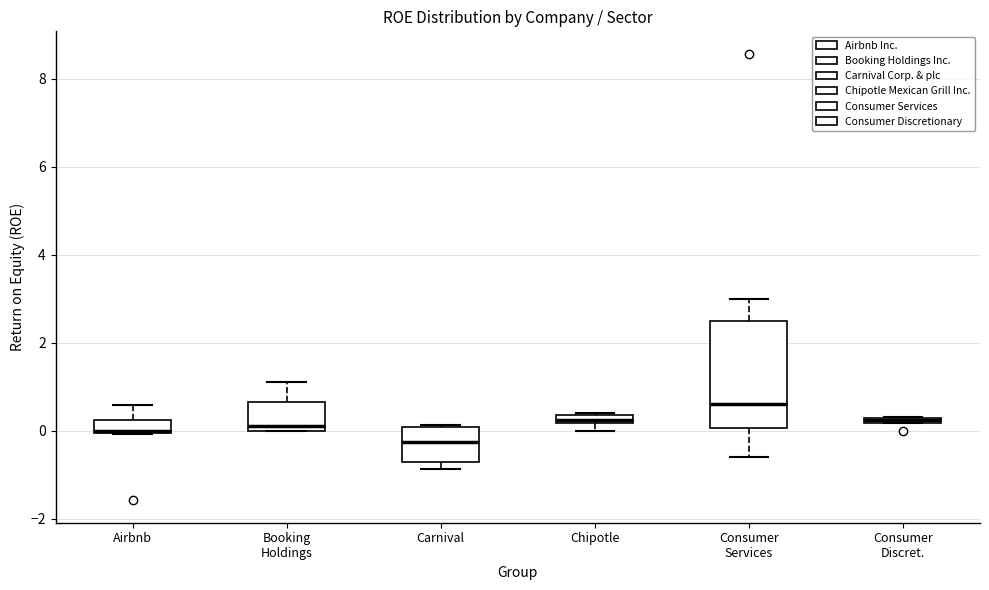

Where is the upper edge of the box for Chipotle on the y-axis? The values are not printed on the chart, so give them approximately, as read against the axis.

0.4